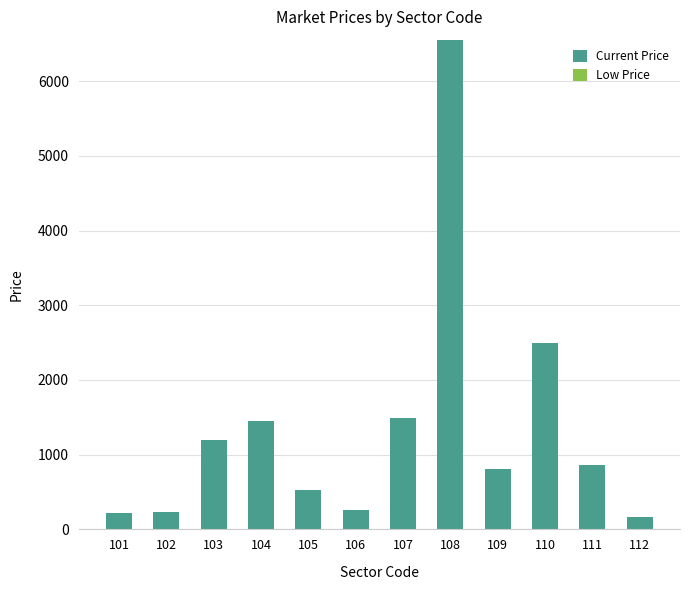

What is the difference between the maximum and minimum values?

6386